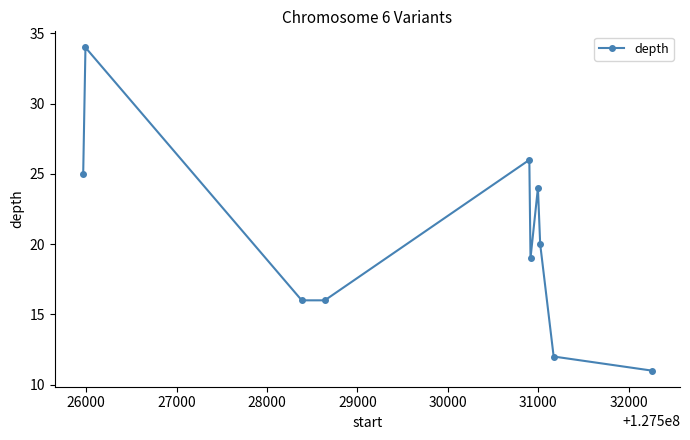

What is the sum of all values?

203